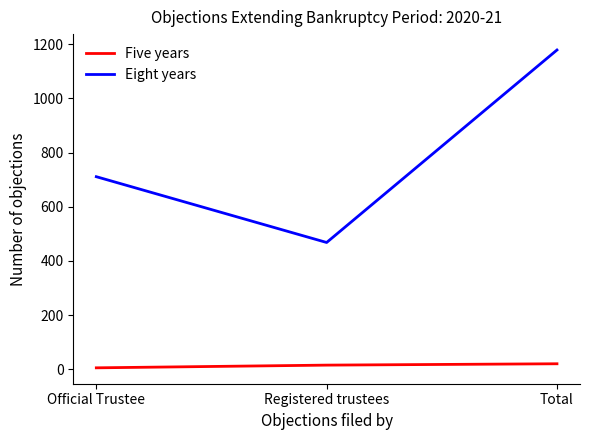

The value of Eight years at Total is 468. True or false?

False